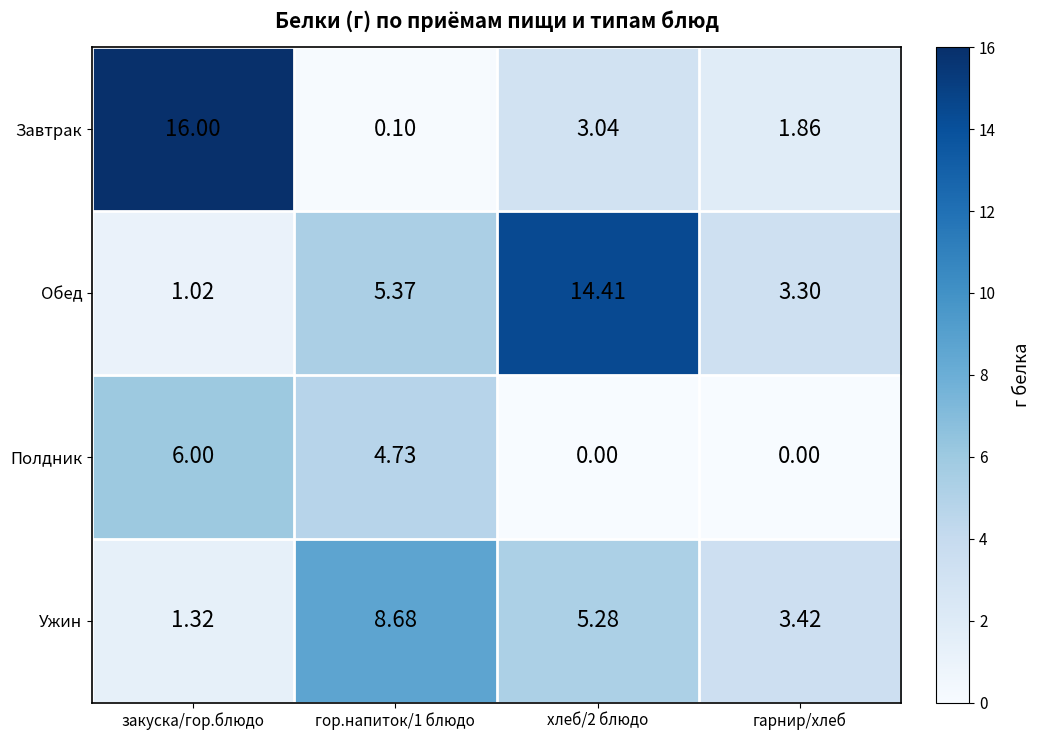

At гарнир/хлеб, list the series in order from smallest to largest.

Полдник, Завтрак, Обед, Ужин